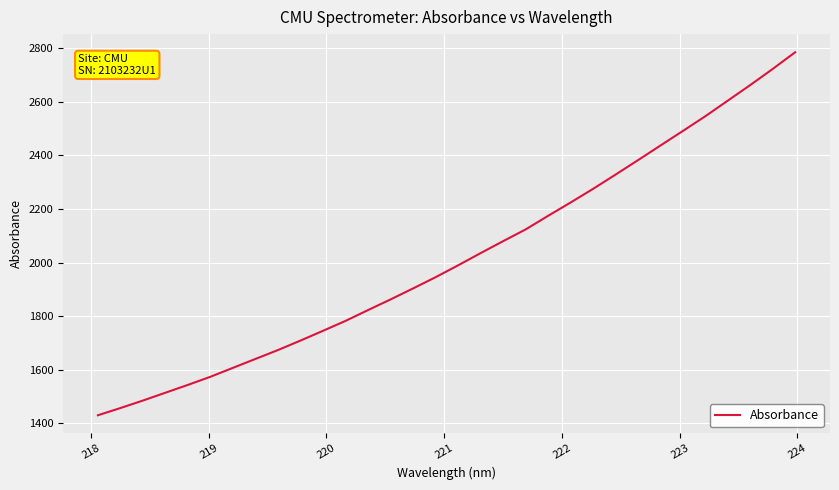

Reading right to left, list all the values displayed in this chart.

2784.8	2722.4	2662.3	2604.1	2546.0	2491.0	2436.5	2381.8	2327.9	2274.7	2223.8	2174.2	2123.4	2079.7	2035.2	1989.5	1945.4	1903.5	1862.6	1822.8	1782.5	1745.5	1709.1	1673.8	1640.7	1607.4	1574.1	1543.8	1514.6	1485.4	1457.3	1430.4